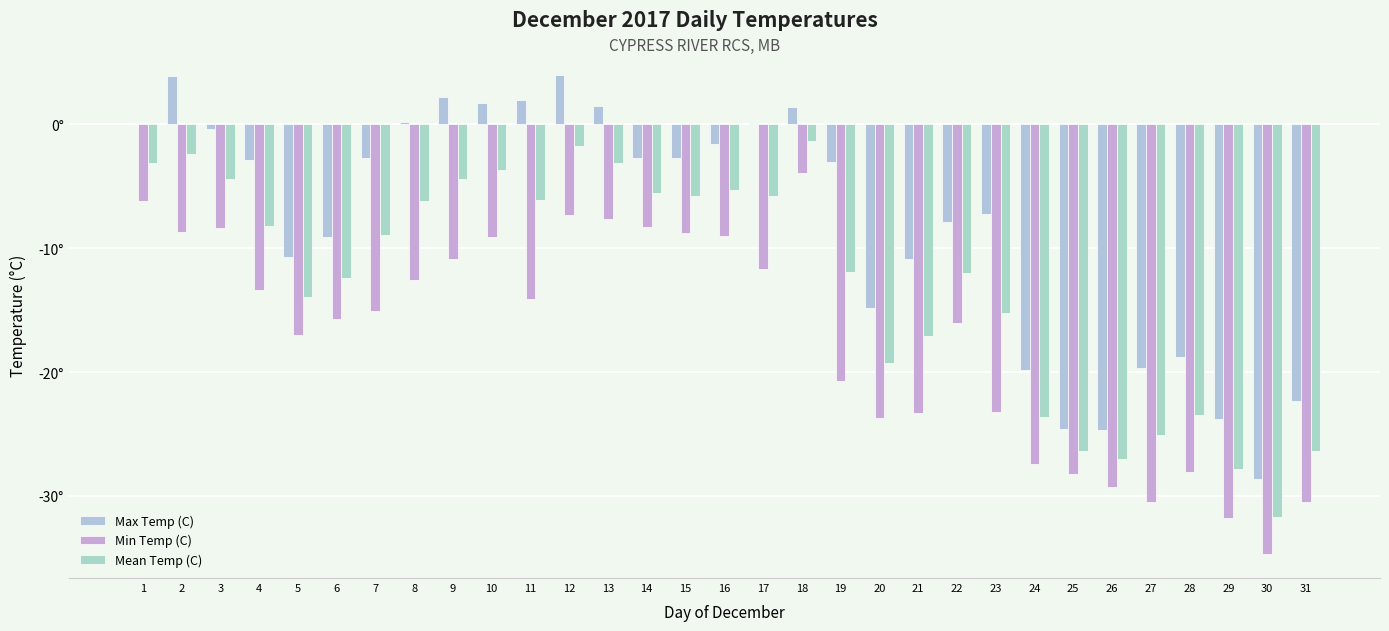

At which category does the chart reach its peak across all series?

12